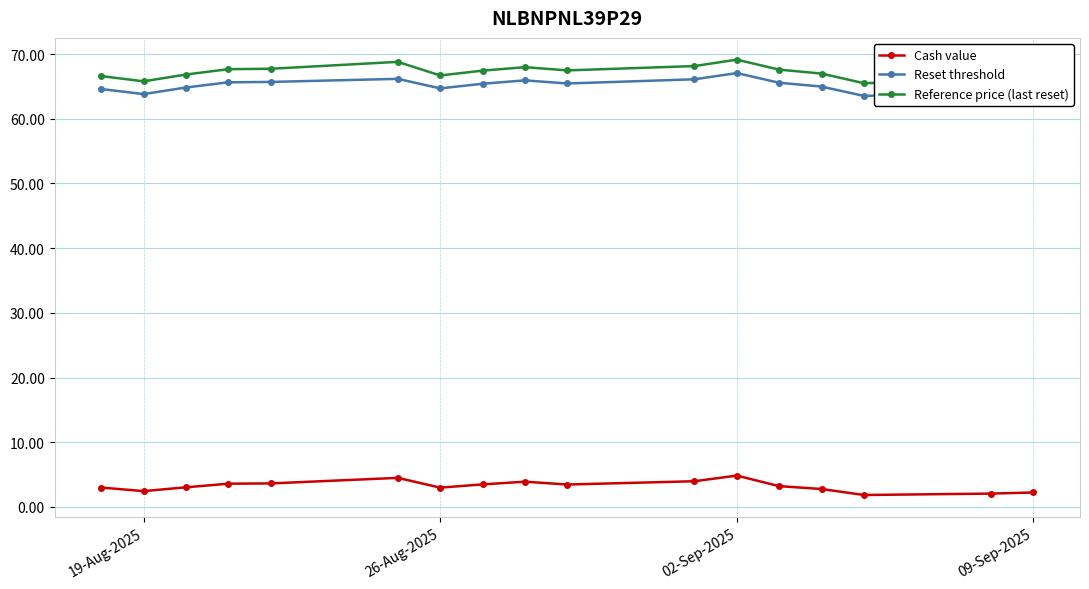

What is the value of the Reset threshold point at the 12th from the left?

67.1